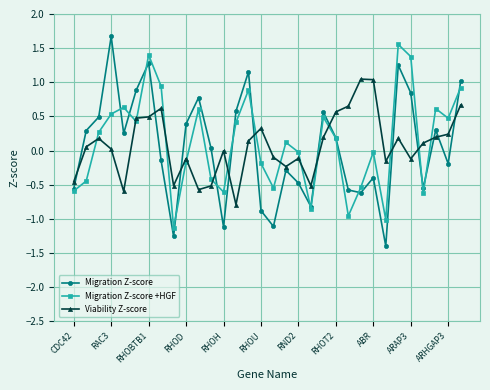

How many categories are shown in the chart?

32